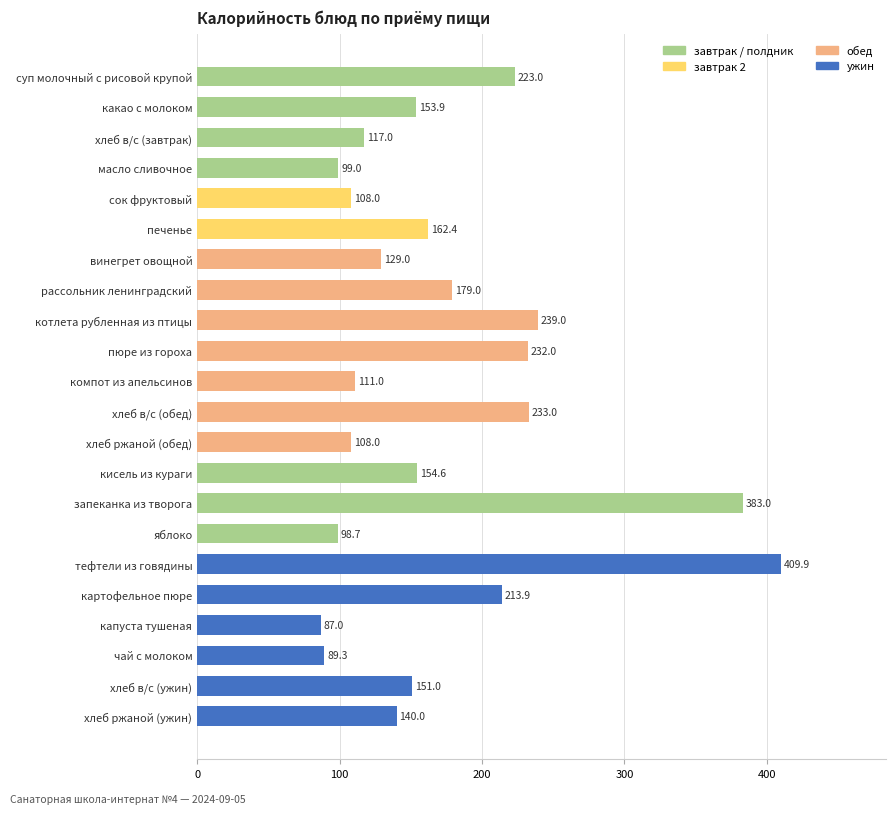

Between капуста тушеная and хлеб в/с (ужин), which is larger?

хлеб в/с (ужин)